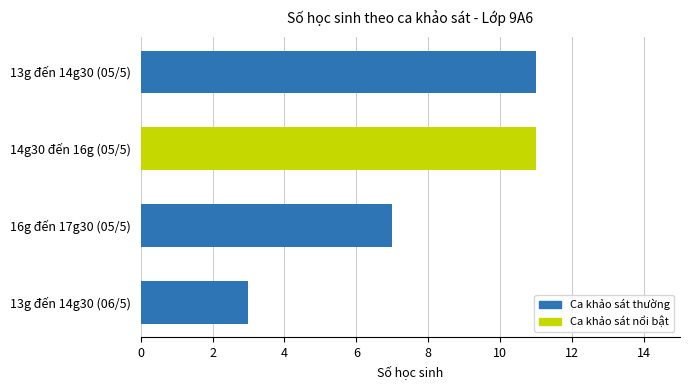

Approximately how many times larger is the value at 13g đến 14g30 (06/5) compared to 14g30 đến 16g (05/5)?

0.3